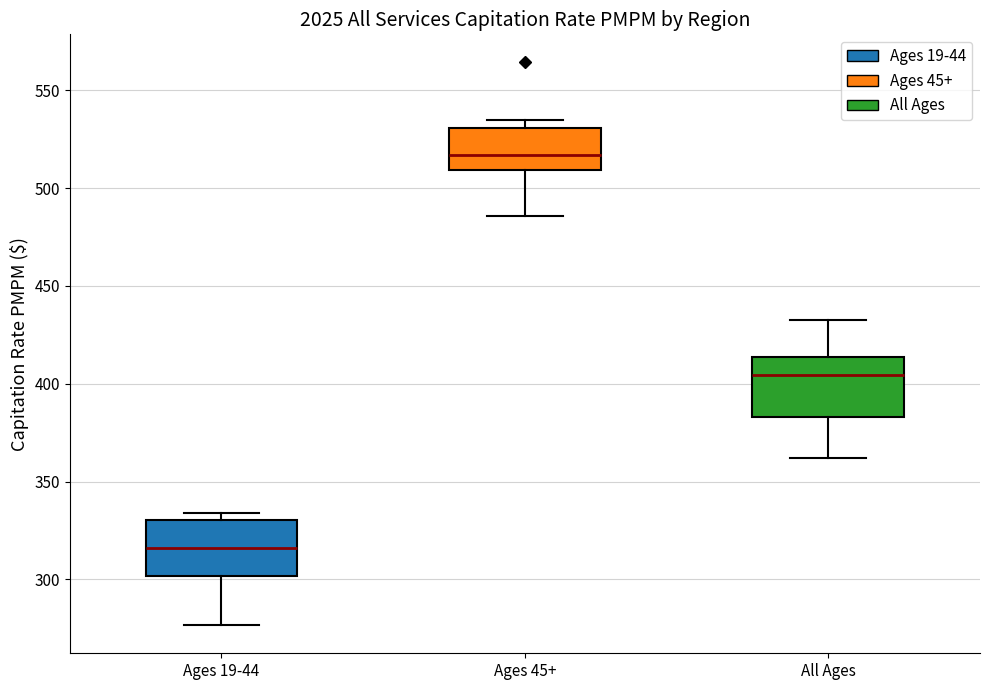

Where is the lower edge of the box for All Ages on the y-axis? The values are not printed on the chart, so give them approximately, as read against the axis.

385